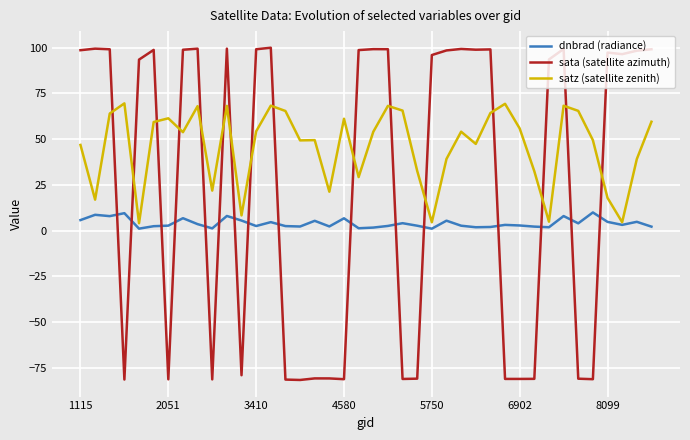

True or false: sata (satellite azimuth) and satz (satellite zenith) cross at least once.

True